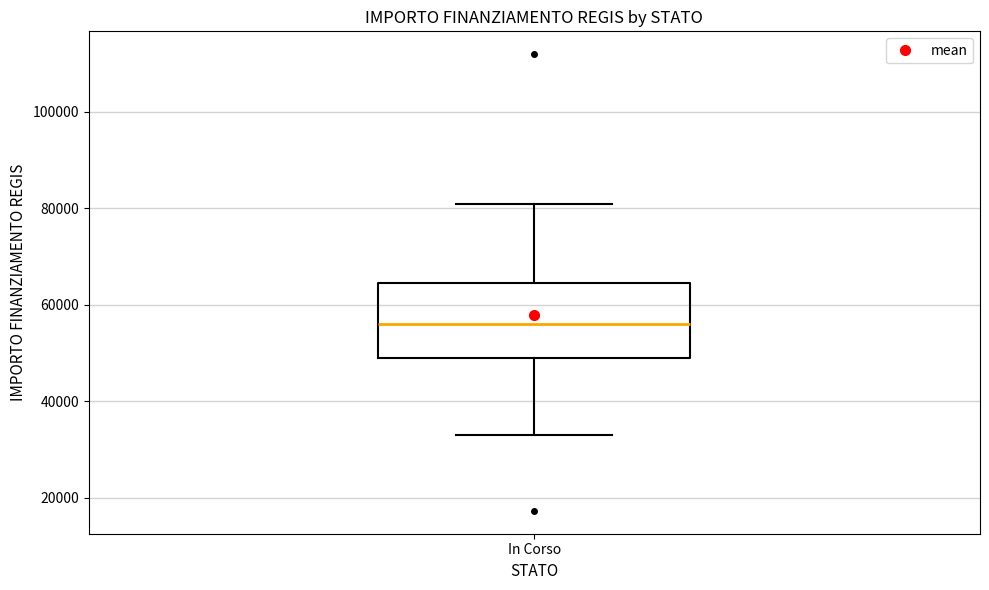

Where is the lower edge of the box for In Corso on the y-axis? The values are not printed on the chart, so give them approximately, as read against the axis.

50000